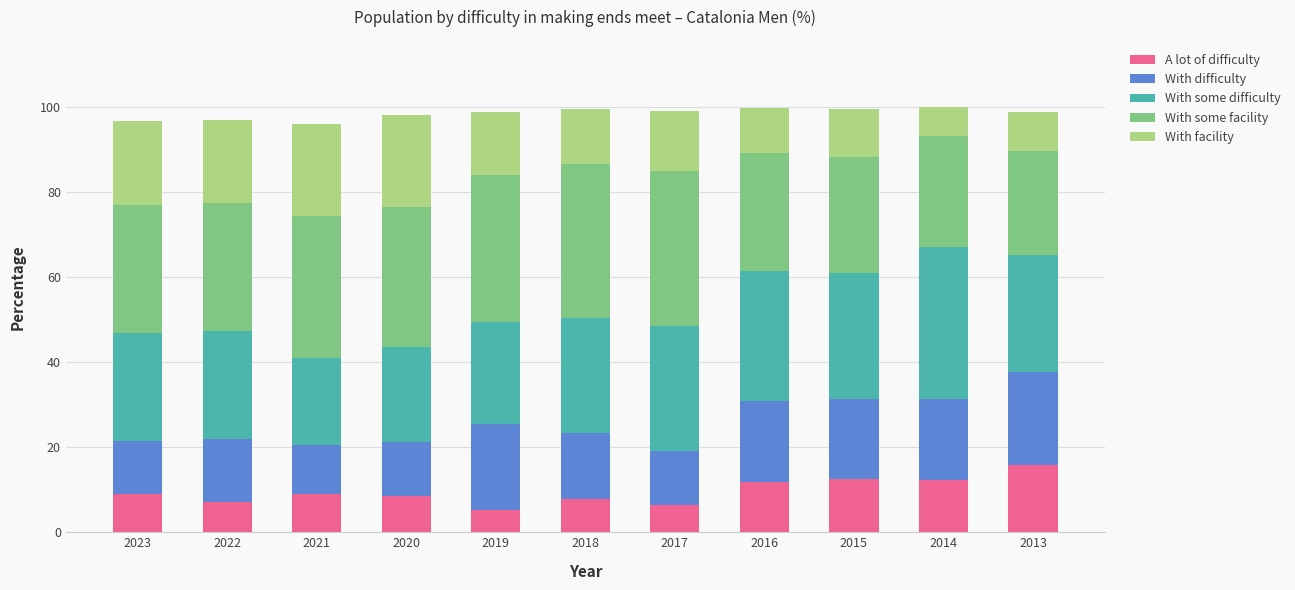

What is the sum of the A lot of difficulty values at 2016 and 2019?

16.9